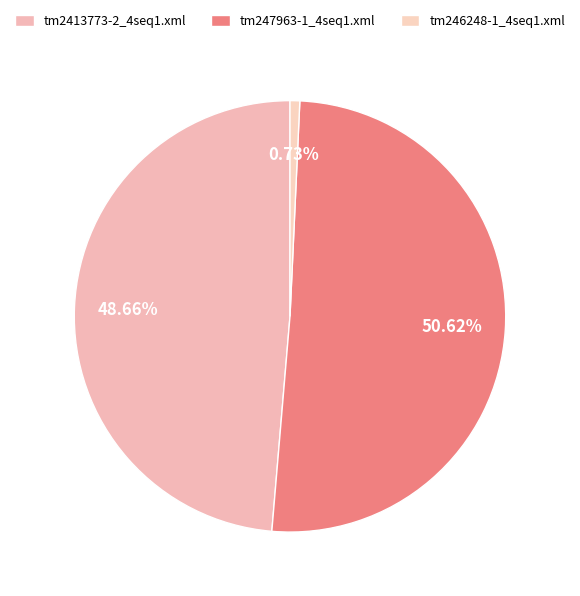

To the nearest percent, what portion does tm2413773-2_4seq1.xml represent?

49%